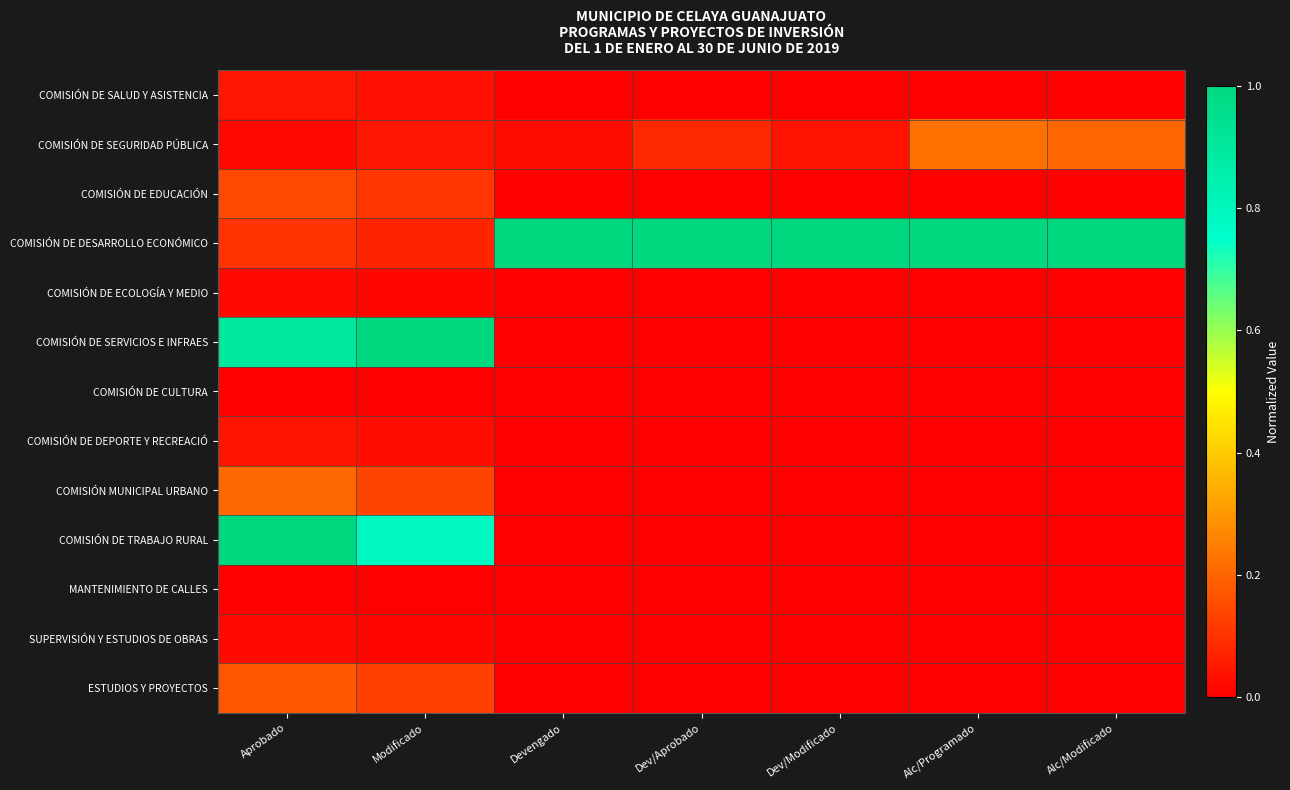

Which has a higher value, Alc/Modificado or Alc/Programado?

Alc/Modificado